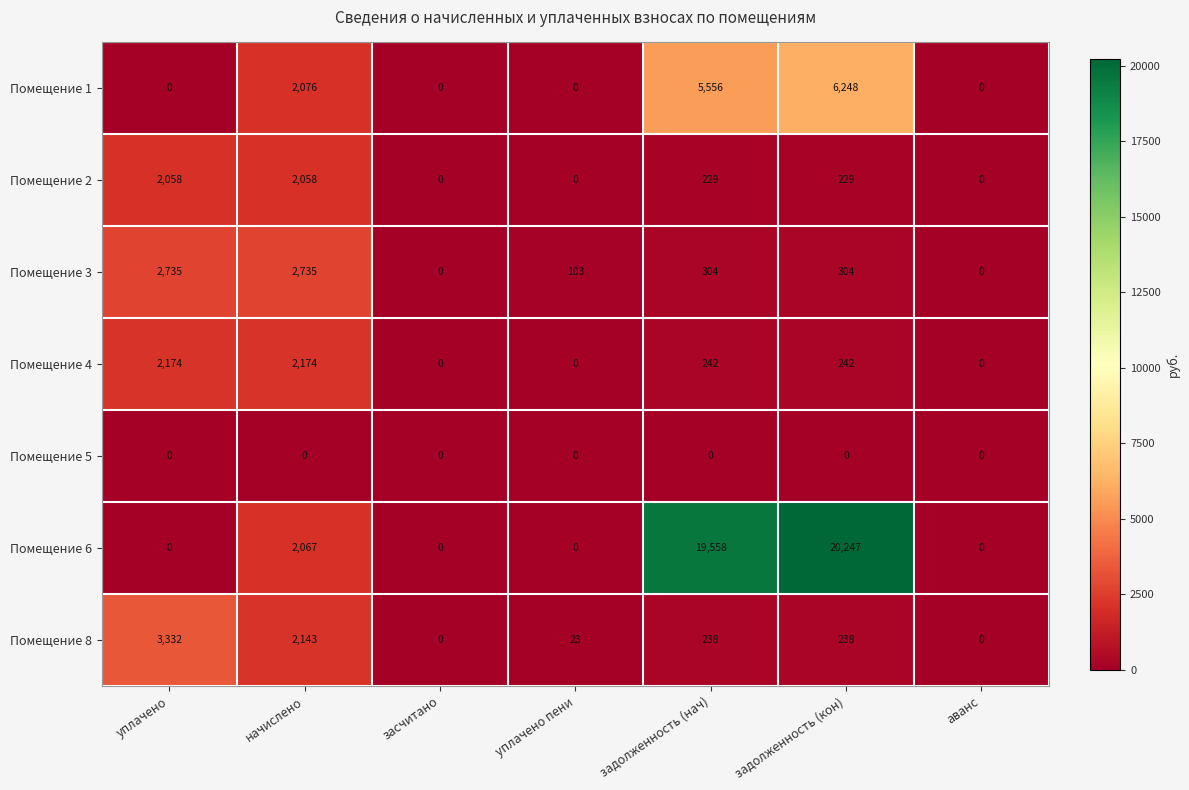

Count the number of data series in this chart.

7